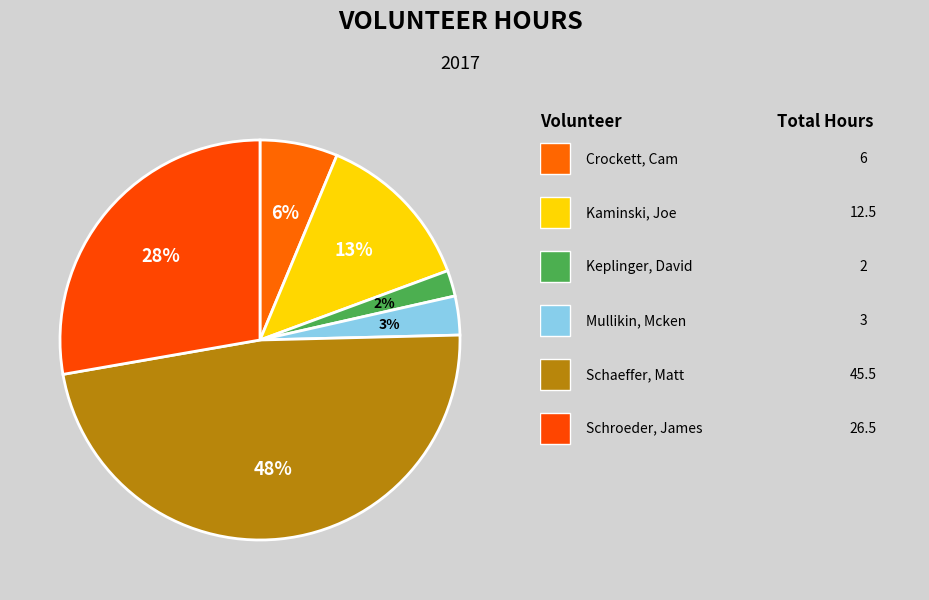

How many slices are in this pie chart?

6